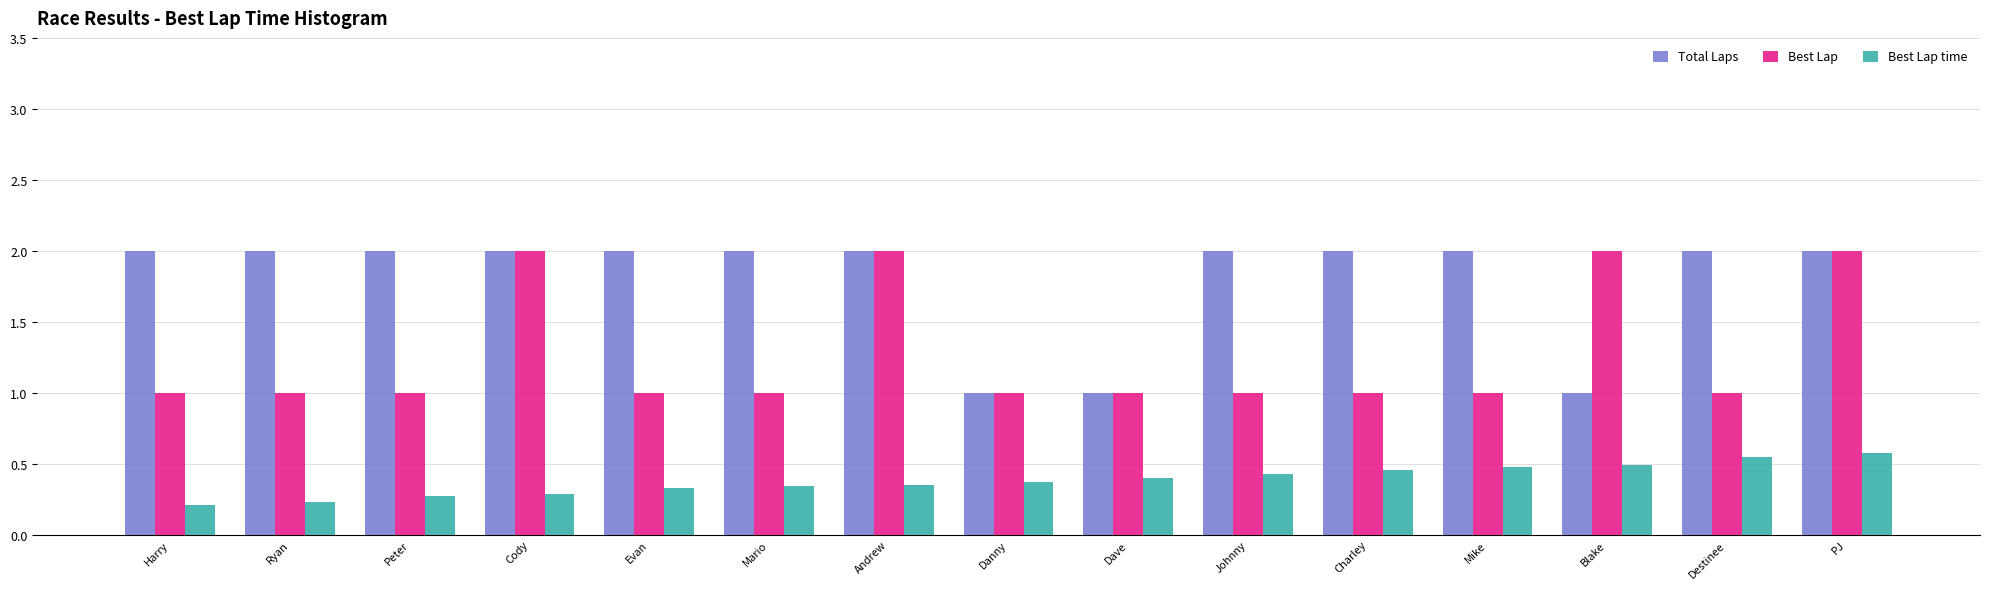

Is it true that Total Laps equals 2.0 at PJ?

True